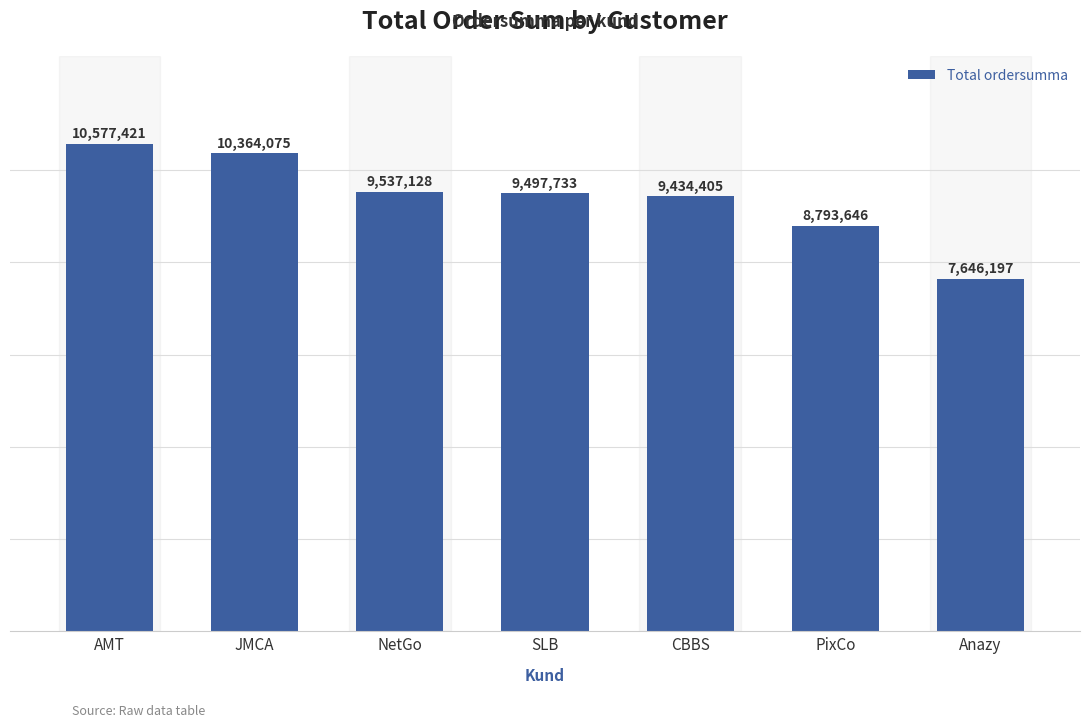

Is it true that the value at AMT is 10577421?

True